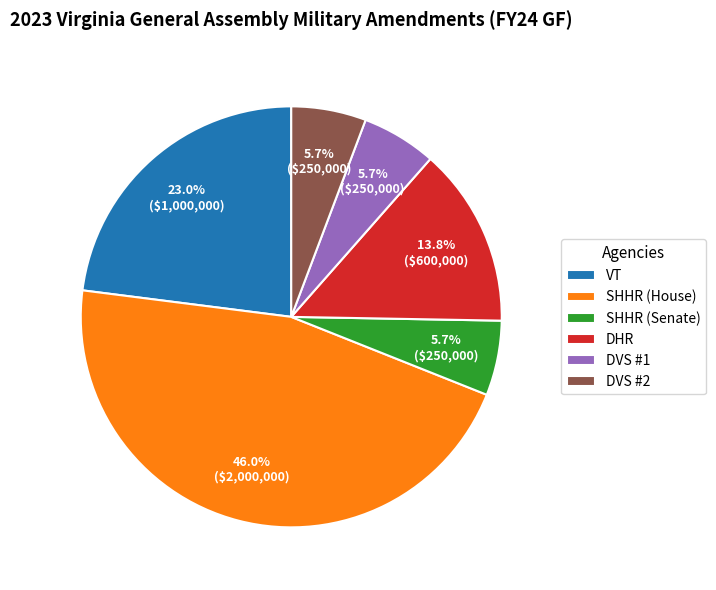

How many slices are in this pie chart?

6